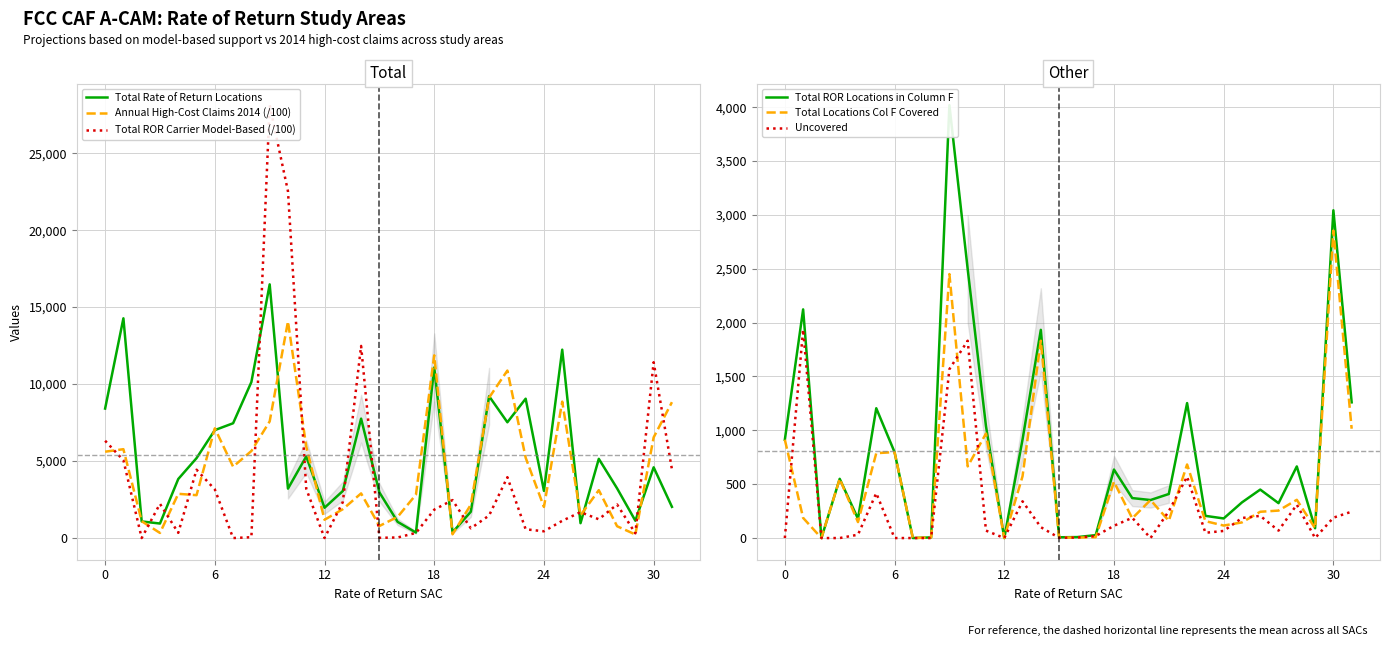

Is the value of Total ROR Carrier Model-Based (/100) at 24 greater than the value of Total Rate of Return Locations at 18?

Yes